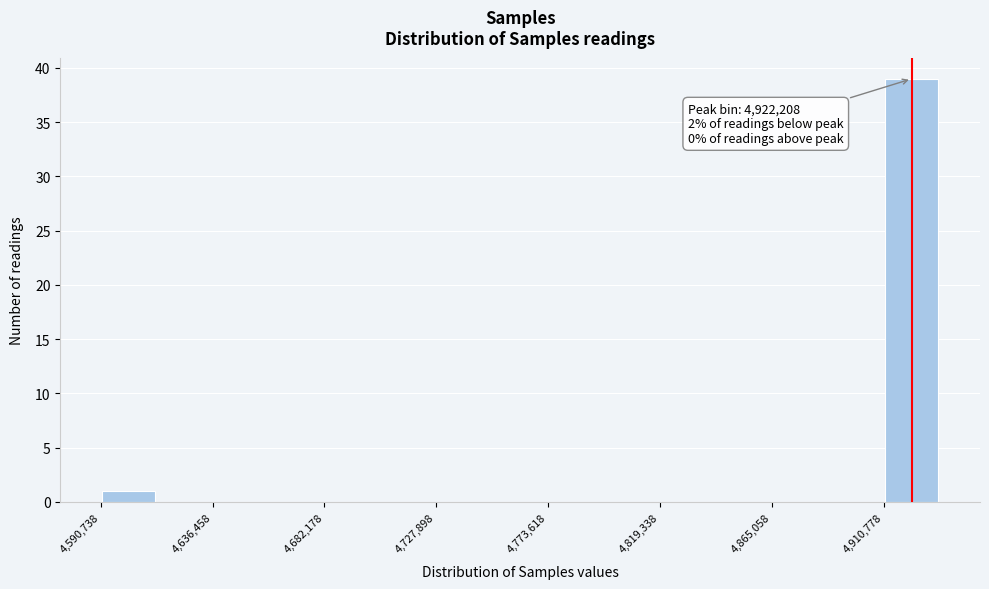

Which range on the x-axis has the tallest bar?

4910000 to 4935000